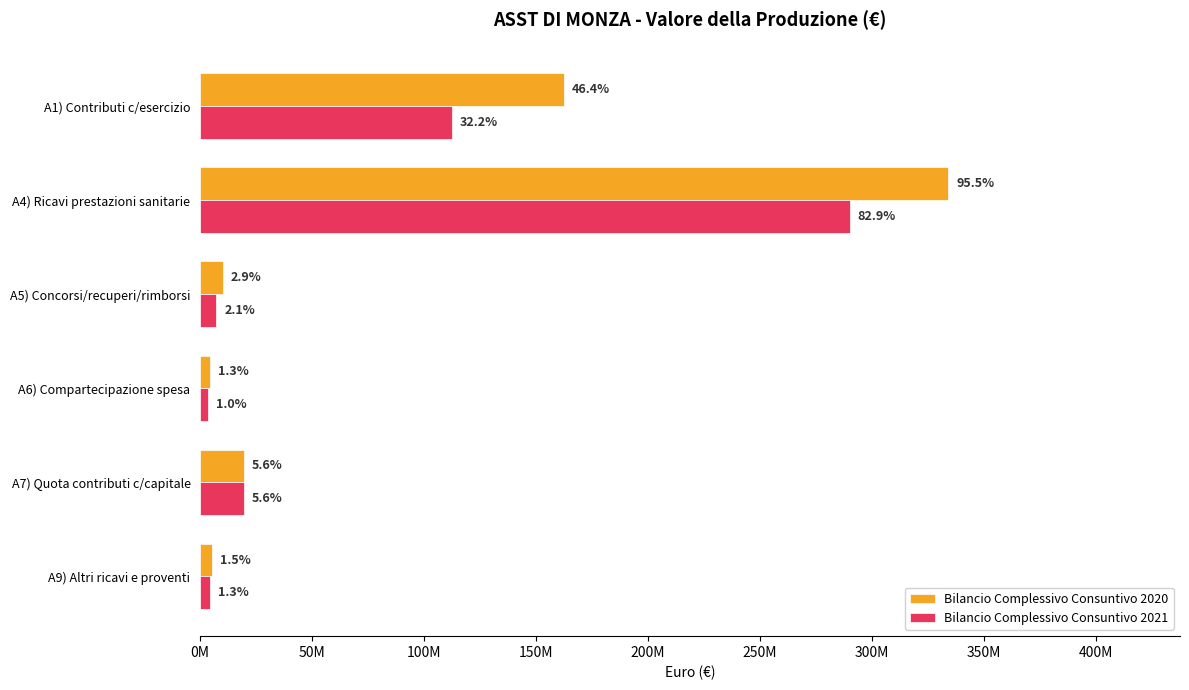

What are all the series names shown in the legend?

Bilancio Complessivo Consuntivo 2020, Bilancio Complessivo Consuntivo 2021